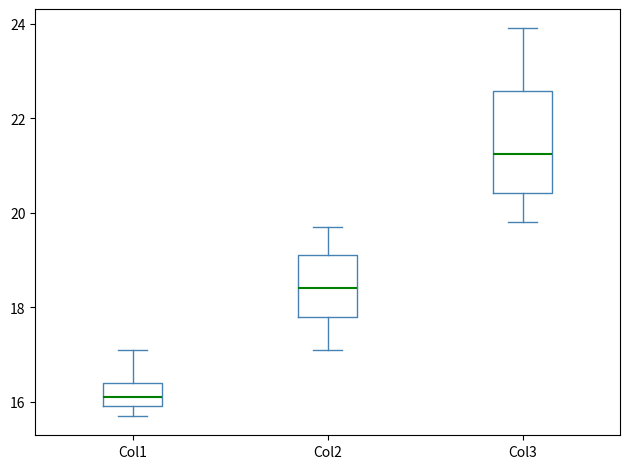

Reading left to right, transcribe this box plot: for each box, give where its median line is, the range the box spans, and where its two whiskers end, as read against the y-axis. The values are not printed on the chart, so give them approximately, as read against the axis.

Col1: median 16.2, box 16.0 to 16.4, whiskers 15.8 to 17.2
Col2: median 18.4, box 17.8 to 19.2, whiskers 17.2 to 19.8
Col3: median 21.2, box 20.4 to 22.6, whiskers 19.8 to 24.0